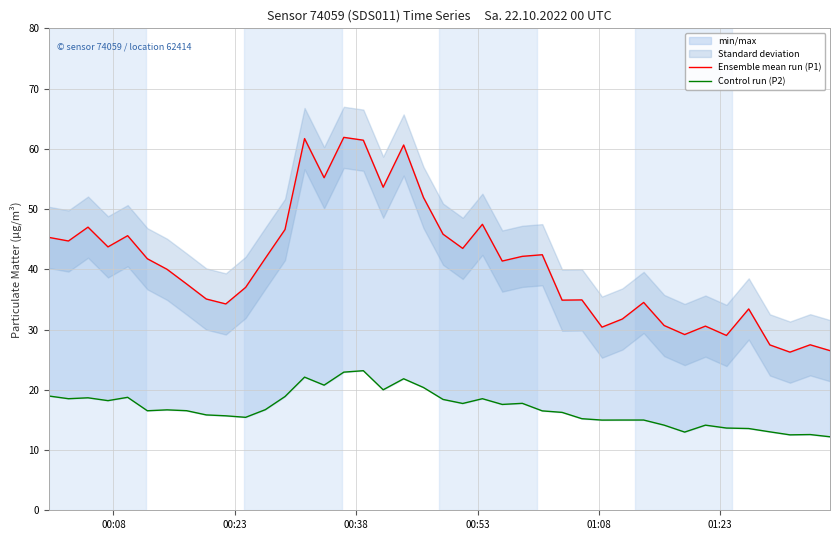

What is the difference between the second highest and minimum values in the Control run (P2) series?

10.7